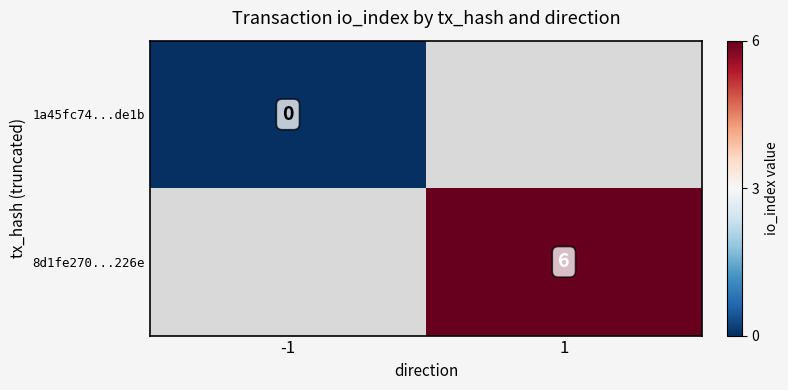

Is it true that 8d1fe270...226e equals 1.7 at 1?

False